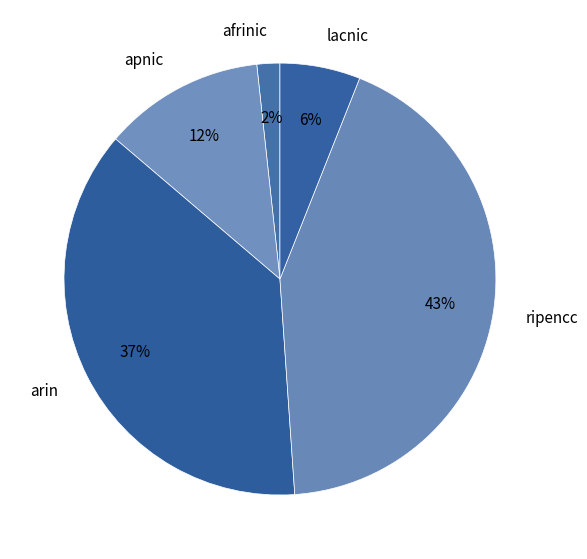

Is it true that lacnic is 6% of the pie?

True